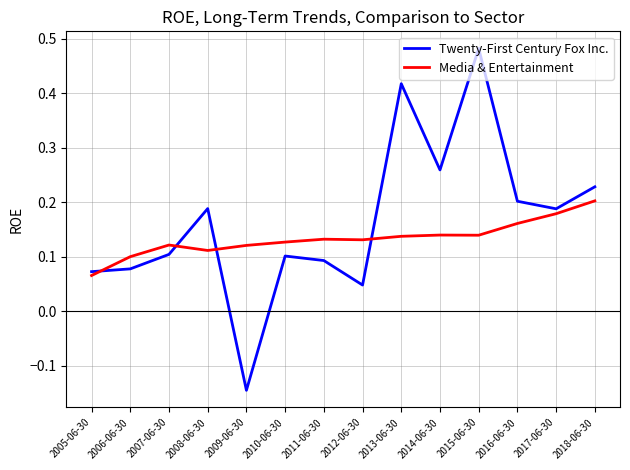

Which series has the largest range (max minus min)?

Twenty-First Century Fox Inc.